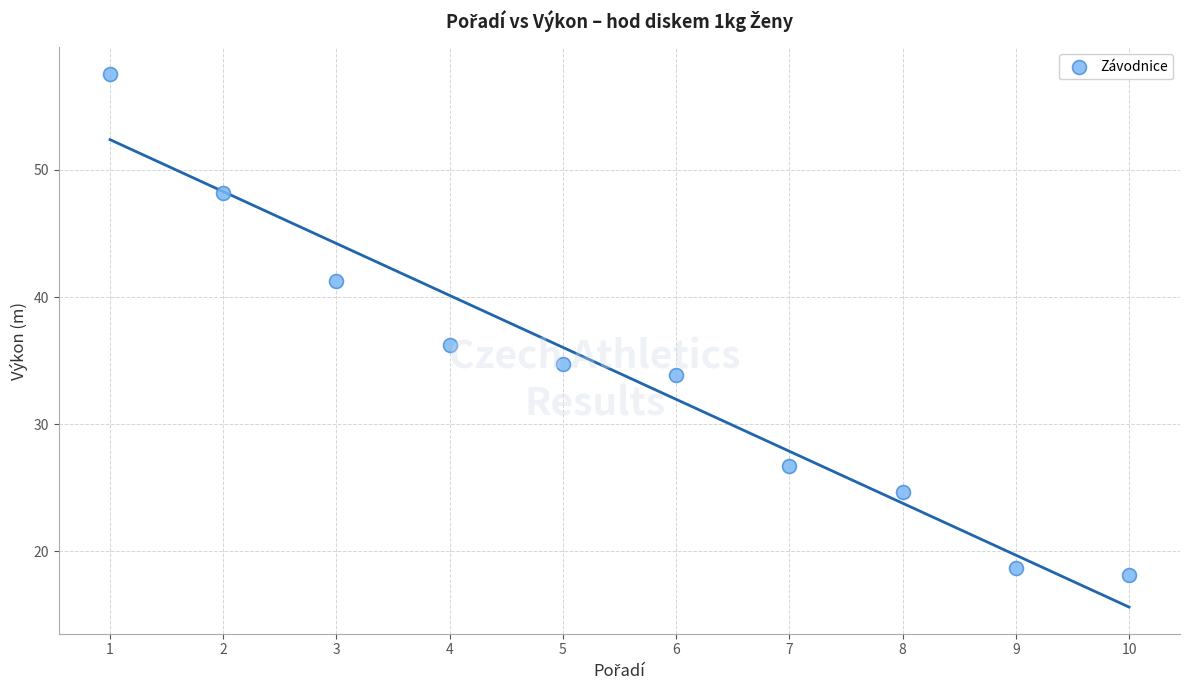

What is the range of X values (max minus min)?

9.0